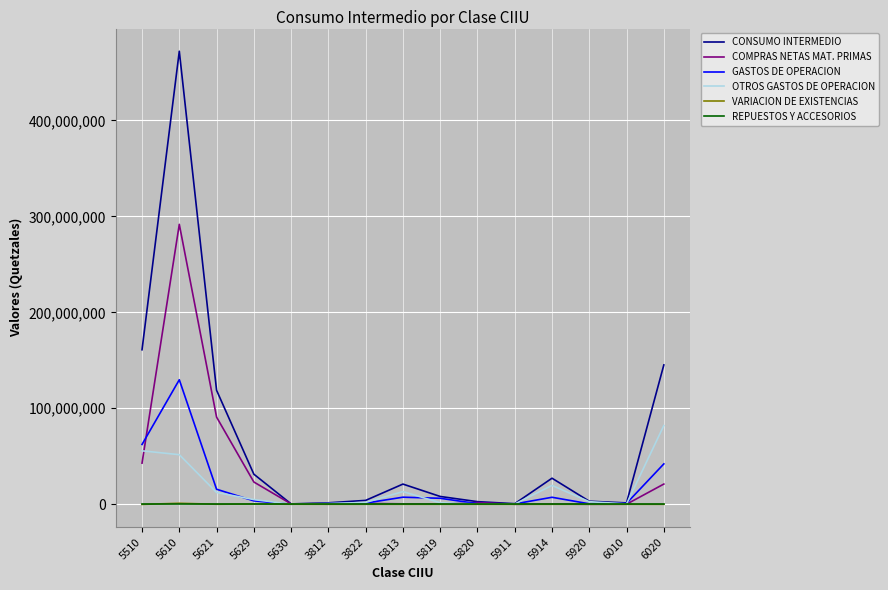

The CONSUMO INTERMEDIO series shows 7933201 at 5914. True or false?

False